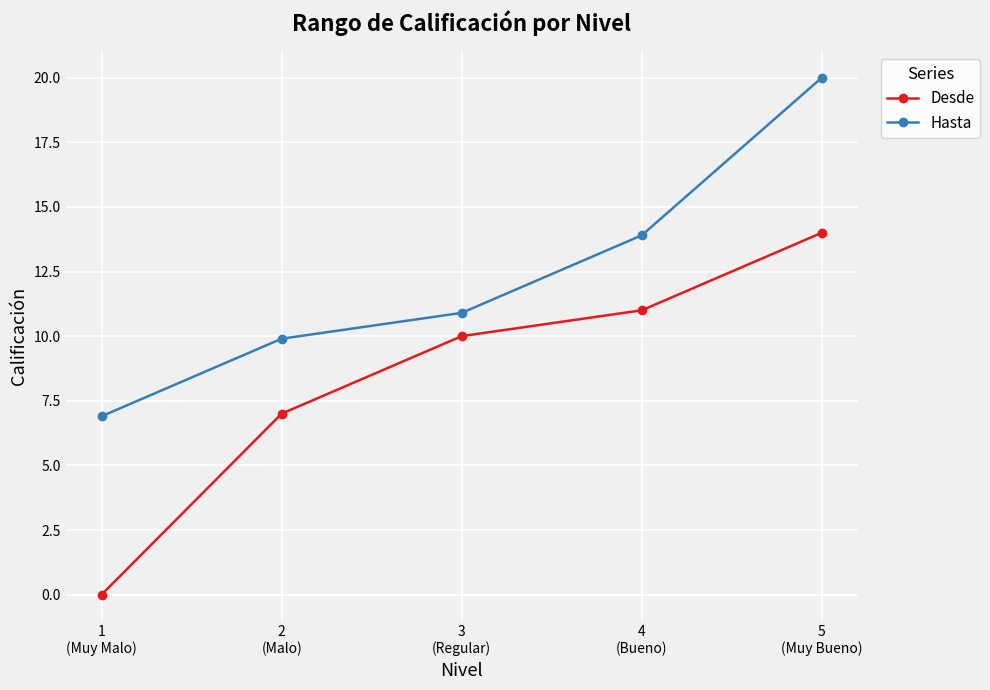

Which series has the largest total across all categories?

Hasta